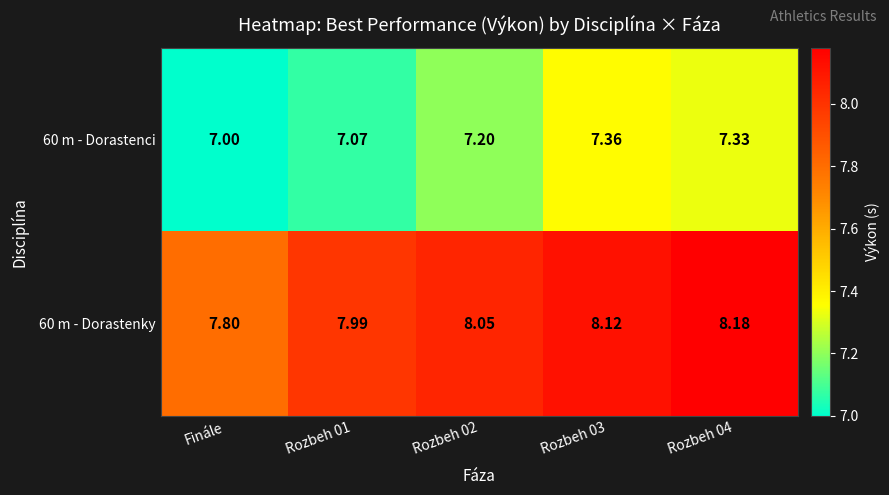

At which category does the chart reach its minimum across all series?

Finále